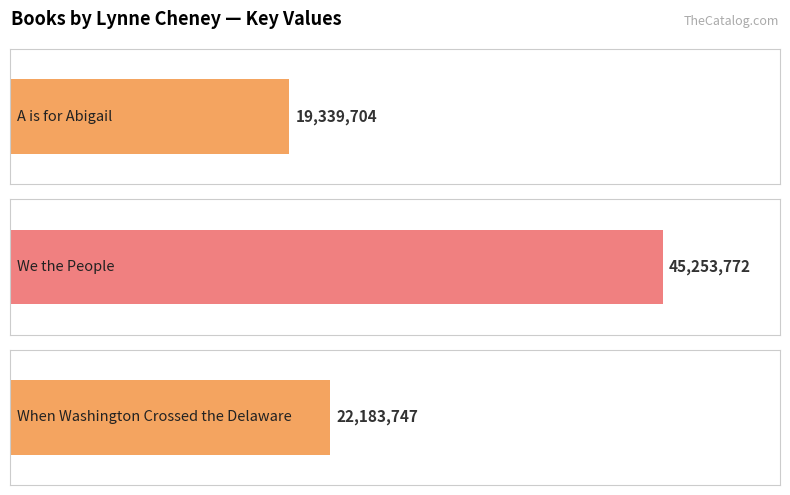

Where does the data first go above 22183747?

We the People